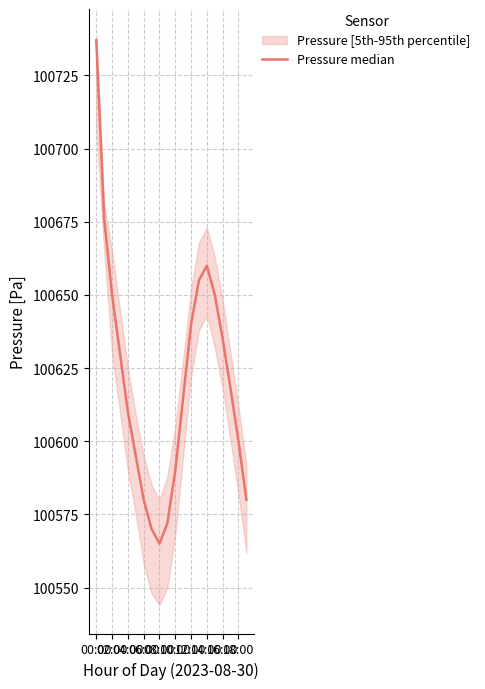

What is the average value?

100621